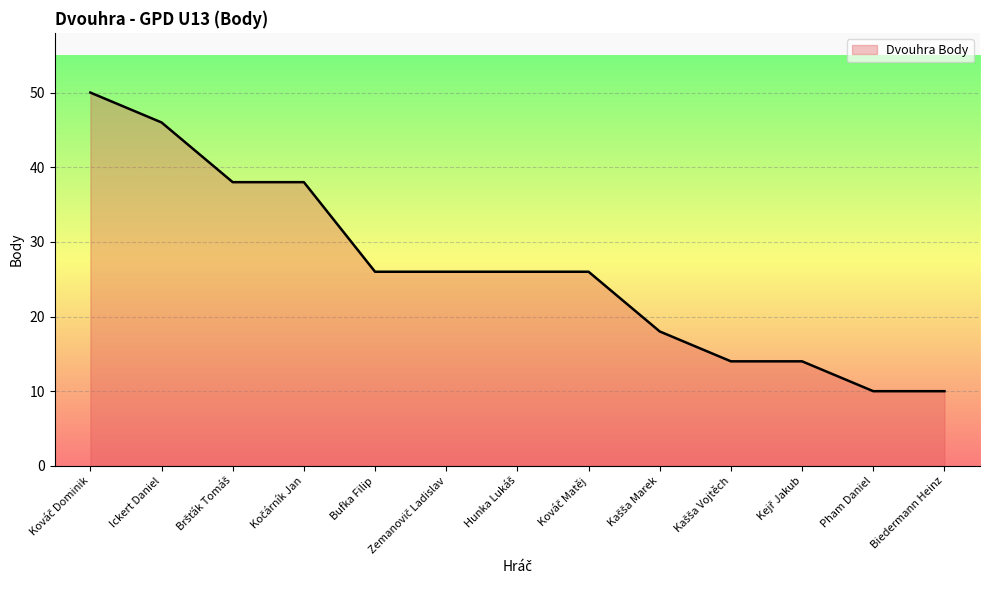

What is the smallest value displayed?

10